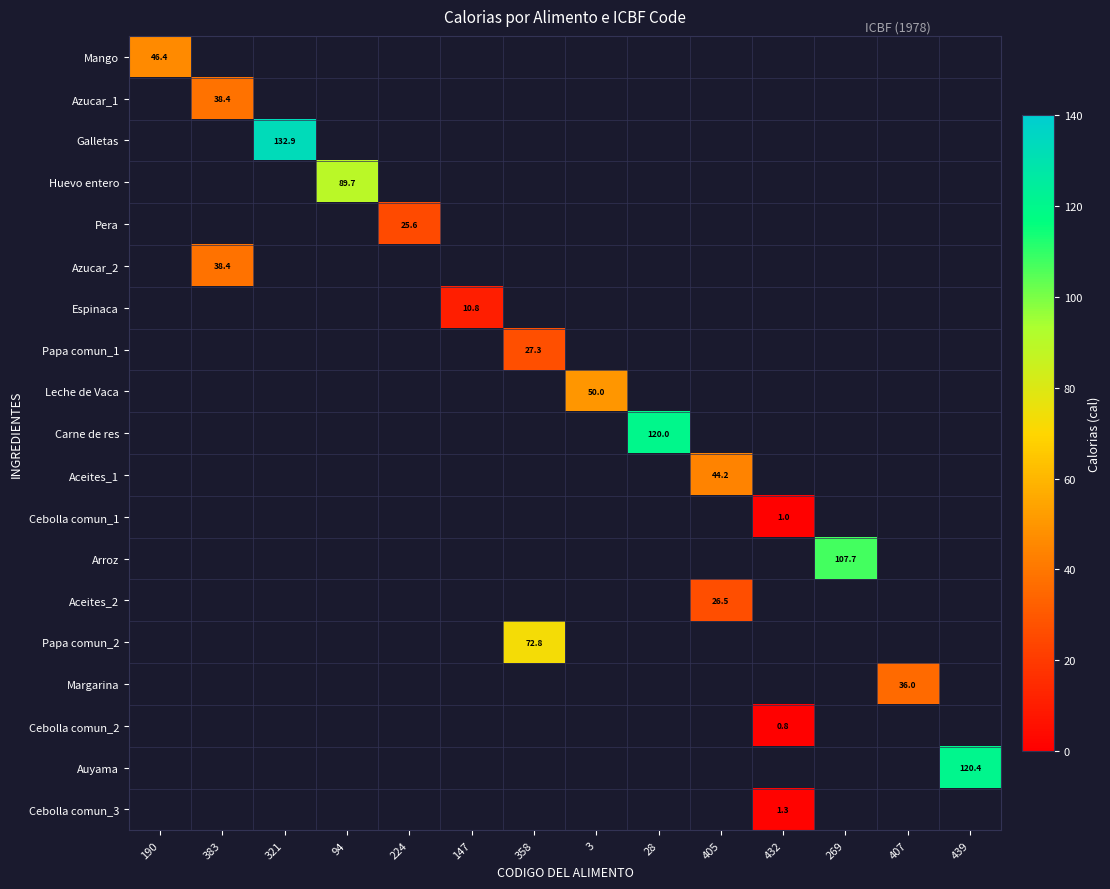

Which category has the lowest value in the Mango series?

190